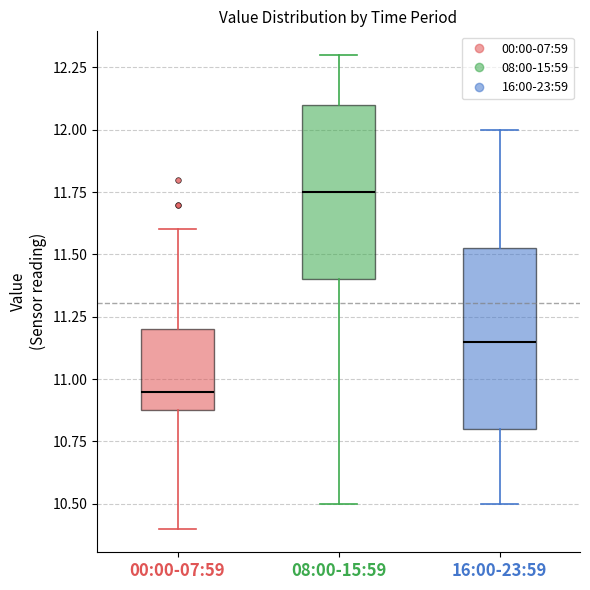

Reading left to right, transcribe this box plot: for each box, give where its median line is, the range the box spans, and where its two whiskers end, as read against the y-axis. The values are not printed on the chart, so give them approximately, as read against the axis.

00:00-07:59: median 10.95, box 10.90 to 11.20, whiskers 10.40 to 11.60
08:00-15:59: median 11.75, box 11.40 to 12.10, whiskers 10.50 to 12.30
16:00-23:59: median 11.15, box 10.80 to 11.55, whiskers 10.50 to 12.00